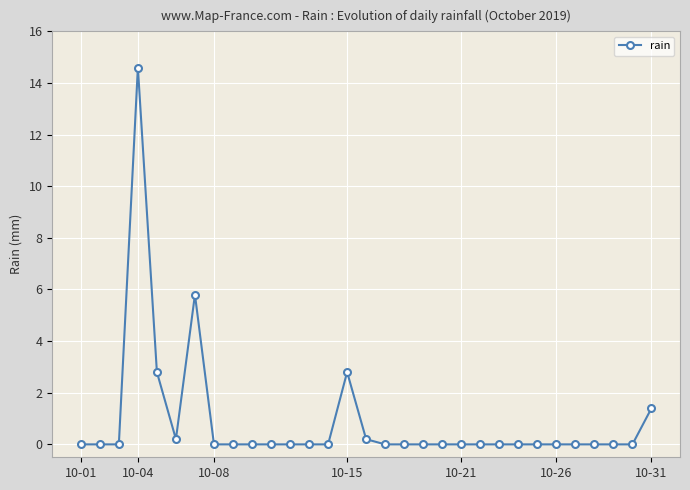

What is the value of the 4th point from the left?

14.6